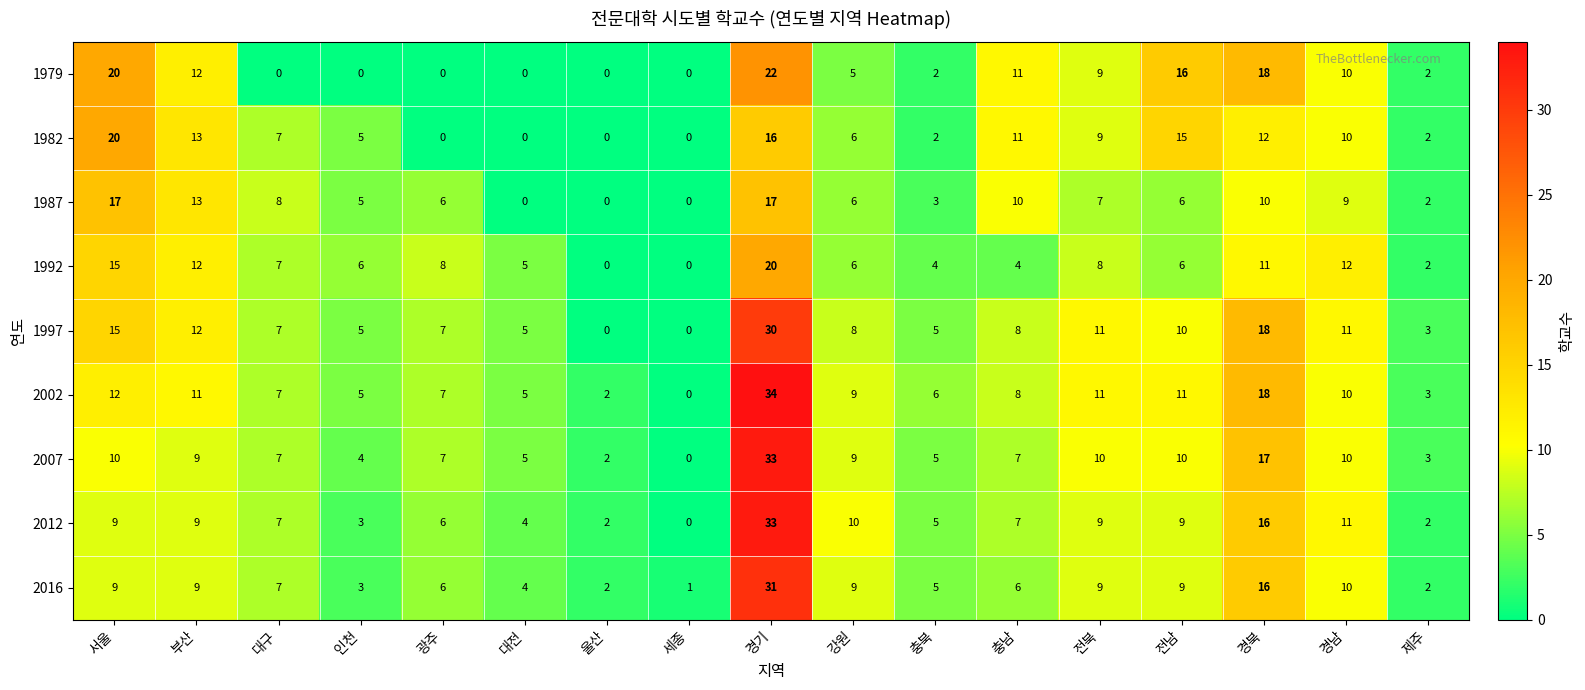

Which series has the largest total across all categories?

2002